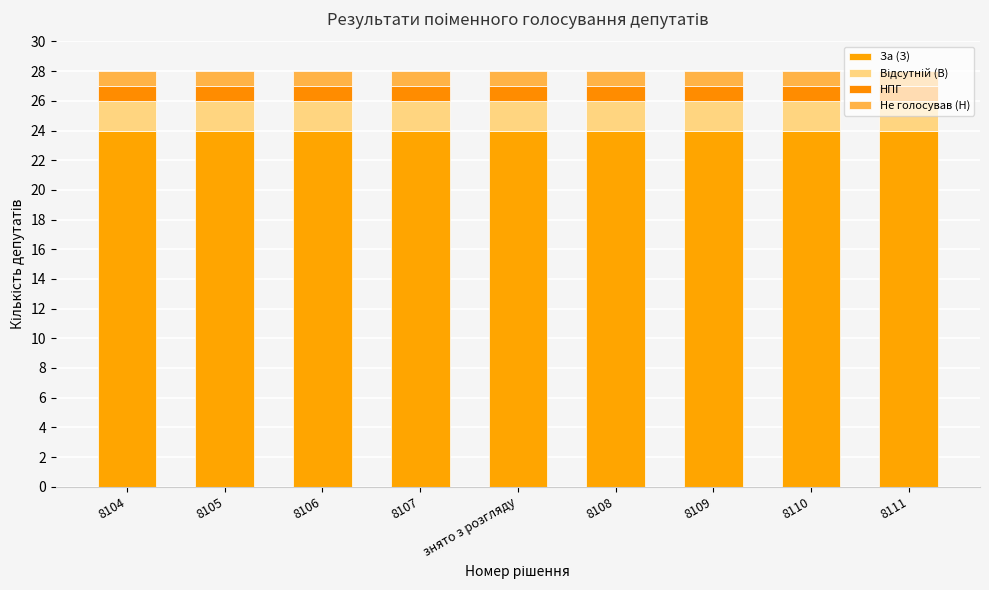

How many series are shown in this chart?

4